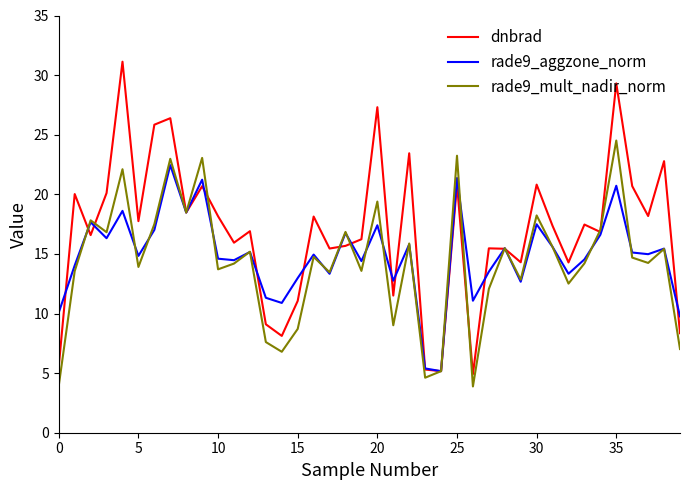

What is the average value of the rade9_mult_nadir_norm series?

14.2